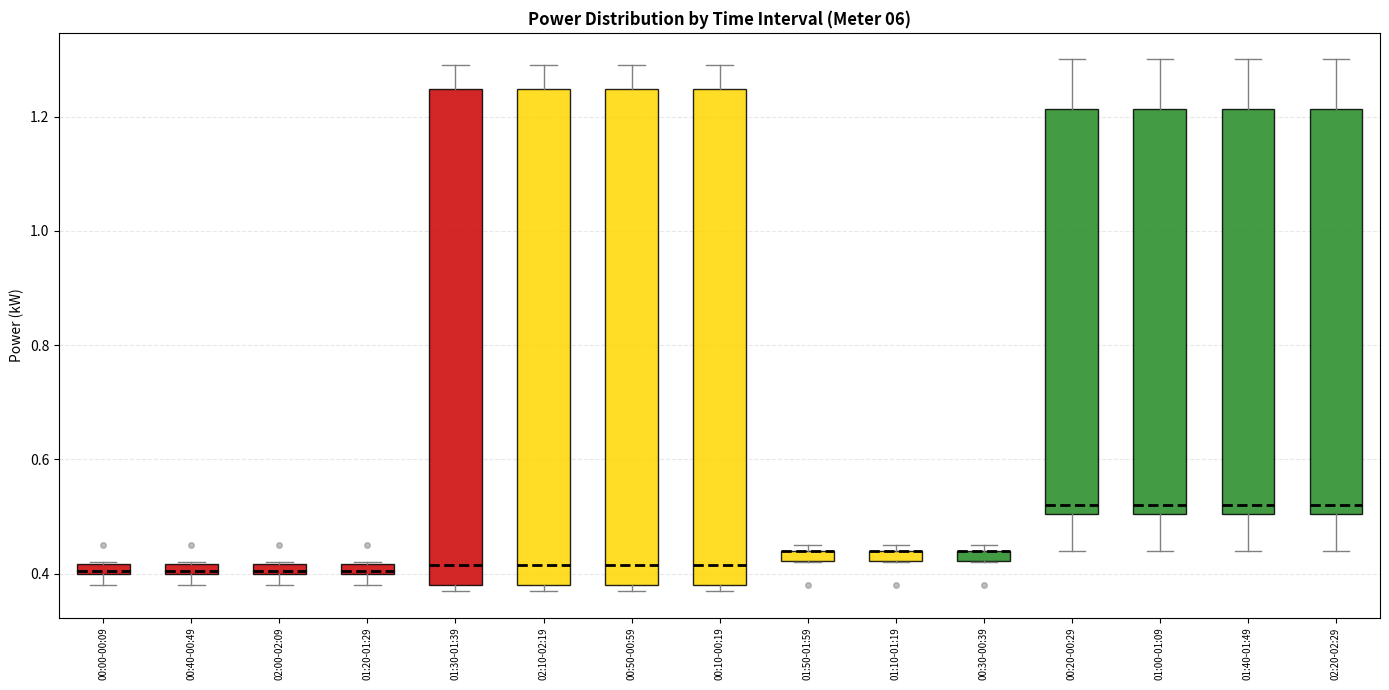

Where is the lower edge of the box for 01:50-01:59 on the y-axis? The values are not printed on the chart, so give them approximately, as read against the axis.

0.42